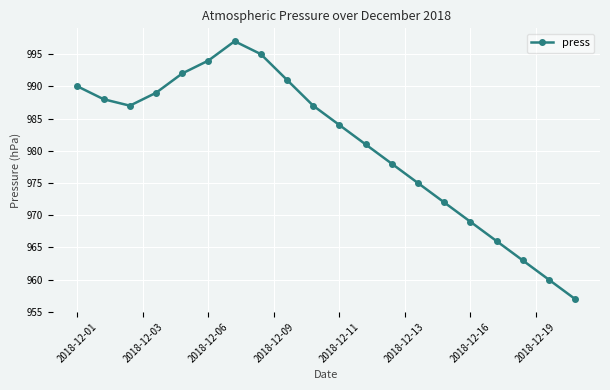

What is the minimum value shown in the chart?

957